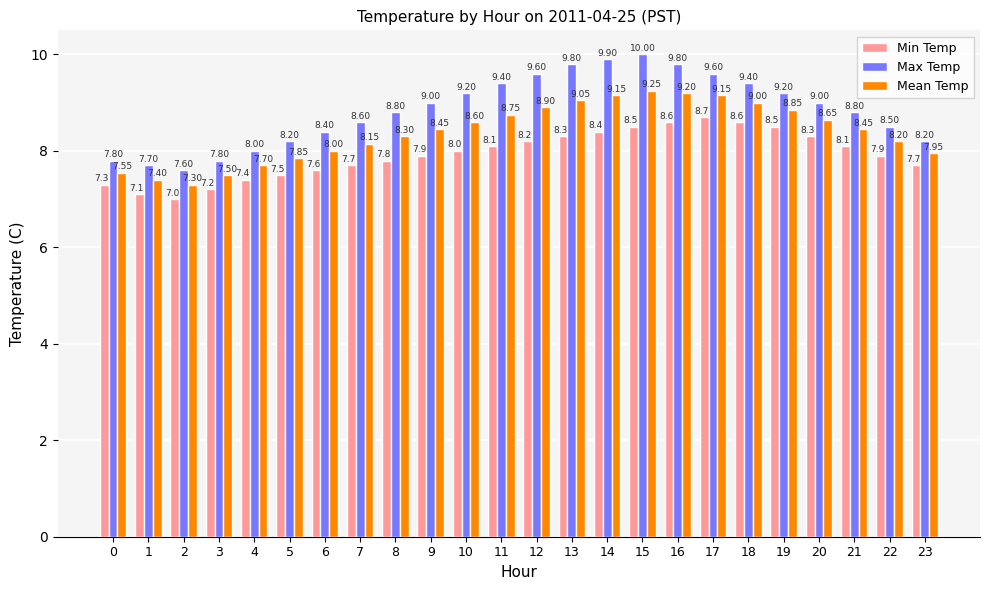

Rank the series by their average value, from highest to lowest.

Max Temp, Mean Temp, Min Temp